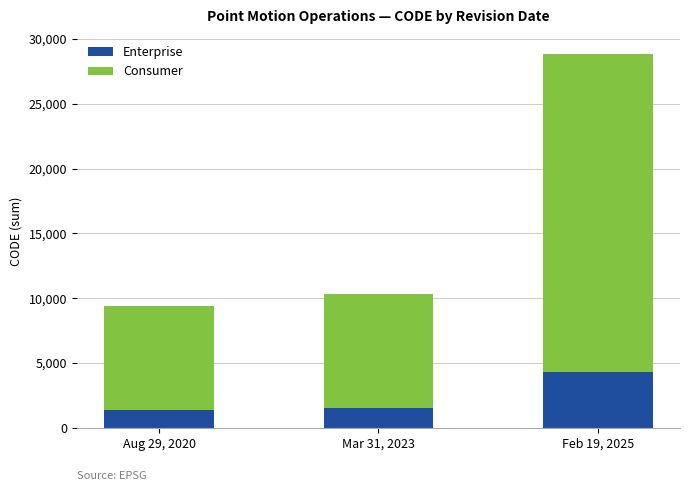

What is the total value across all series at Mar 31, 2023?

10323